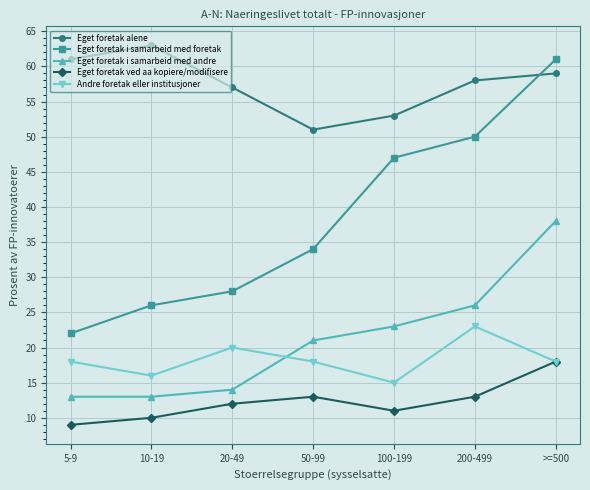

True or false: Eget foretak i samarbeid med foretak and Eget foretak alene intersect in this chart.

True